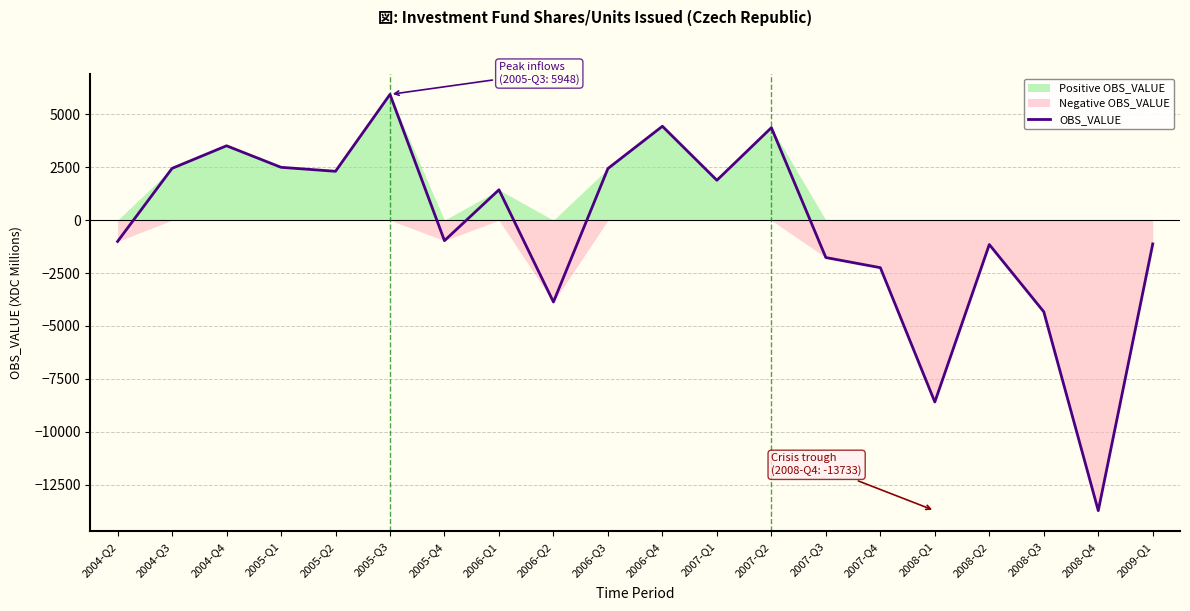

What value does the data have at 2004-Q2?

-1005